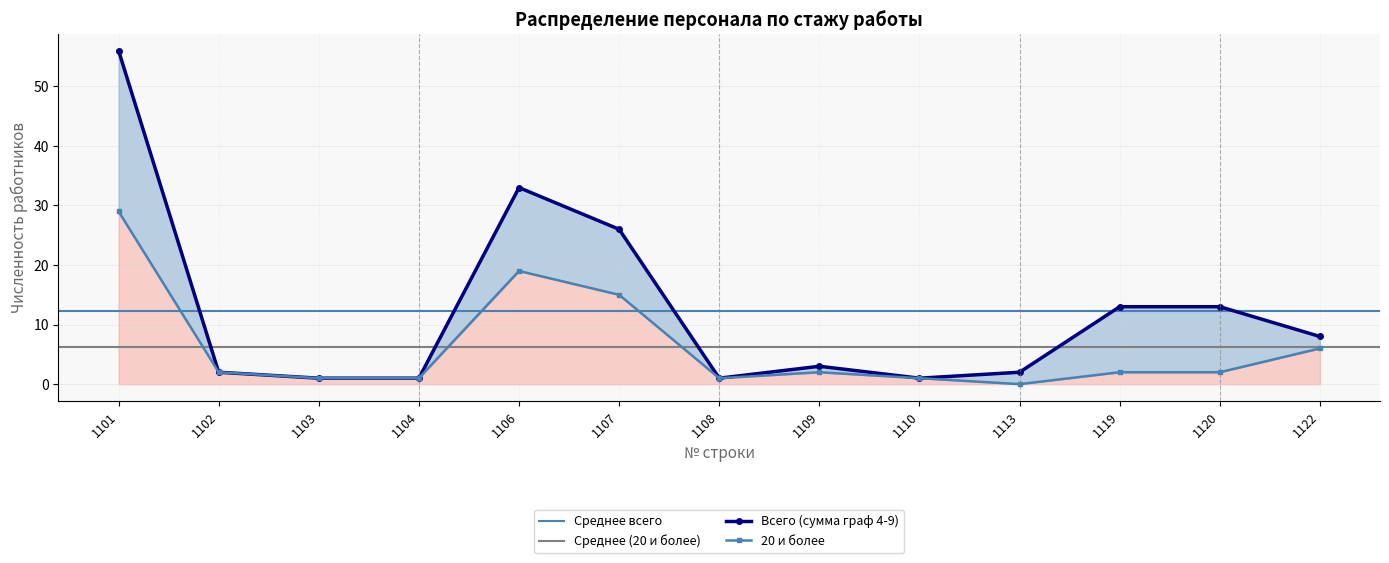

What is the value of the 20 и более point at the 7th from the left?

1